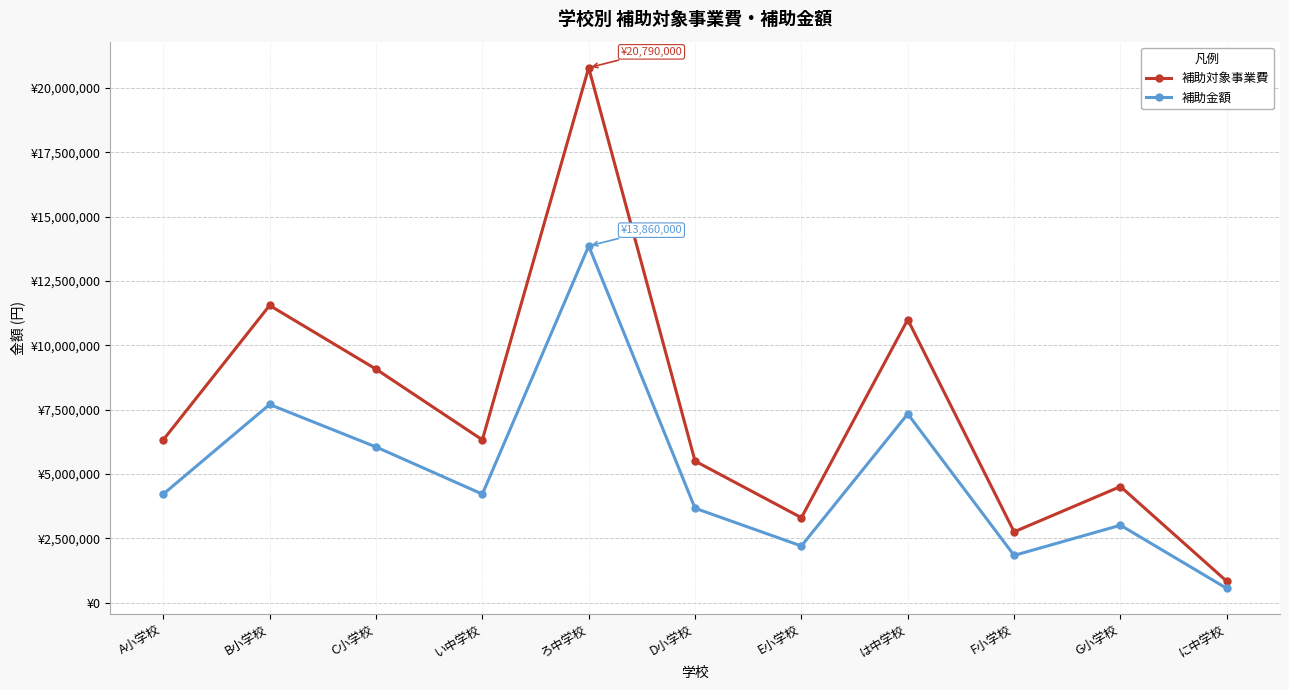

What is the spread (max minus min) of values at E小学校?

1100000